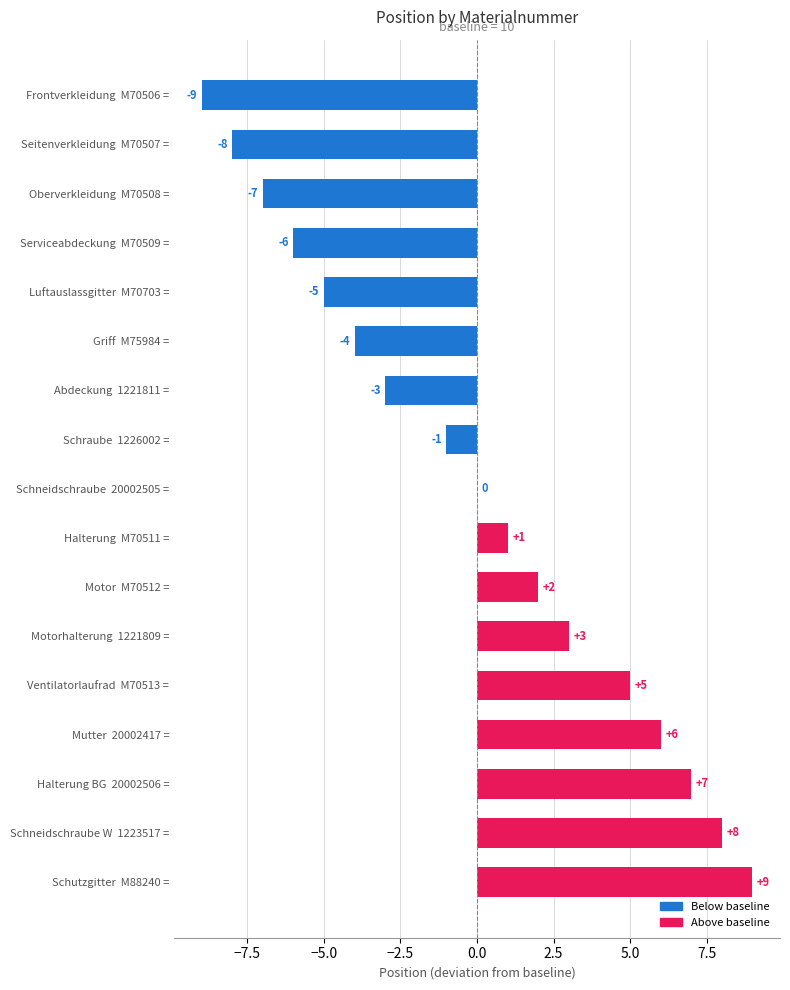

How many data points does each series have?

17